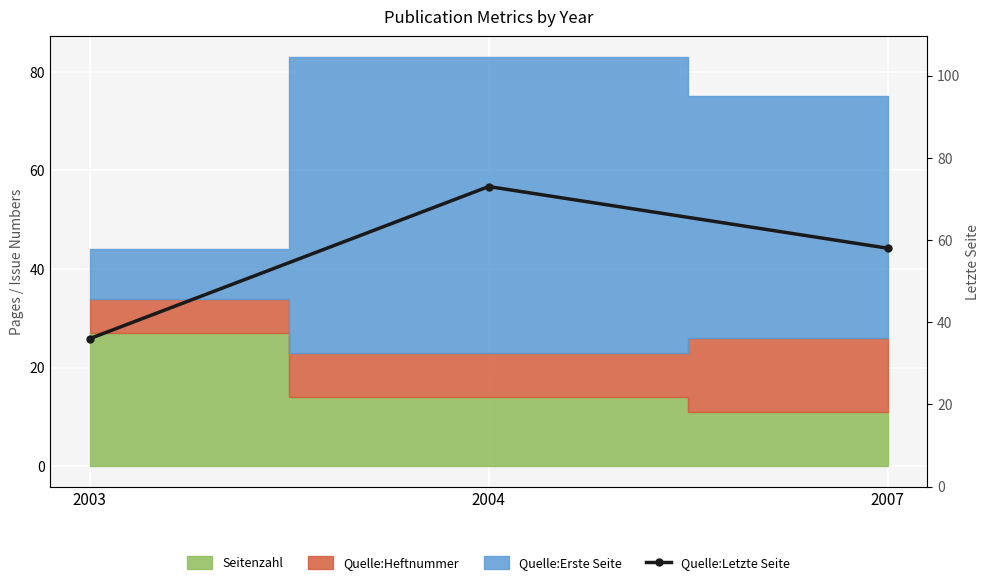

List the labels in order of value, largest first.

2004, 2007, 2003